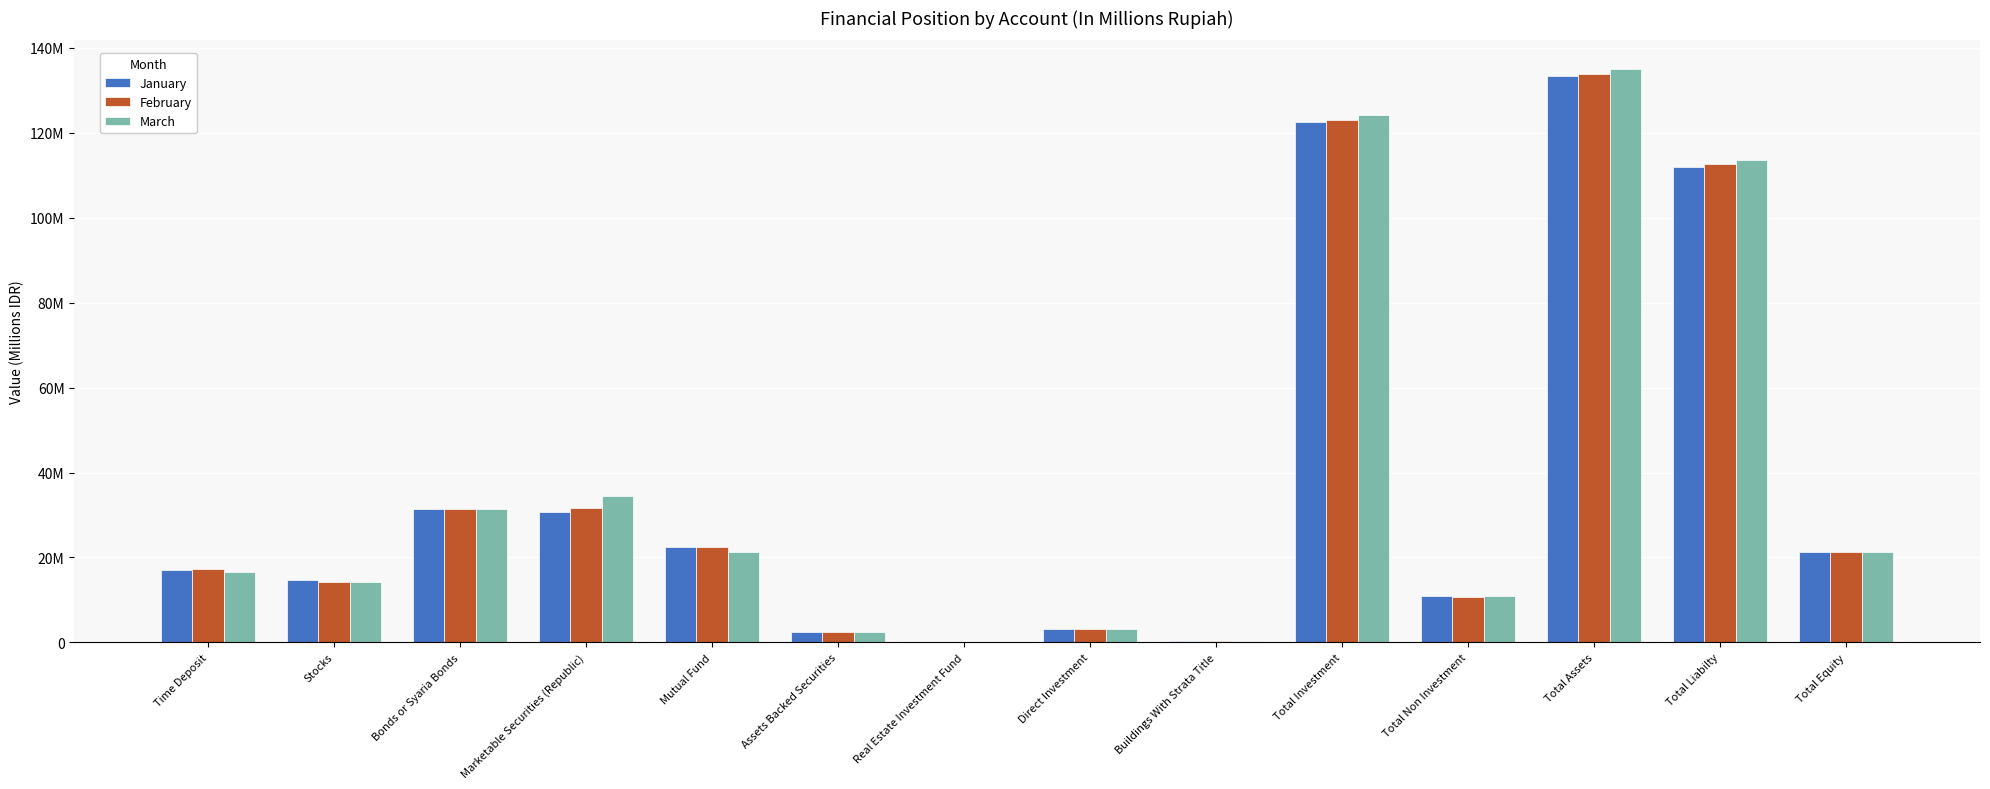

What are all the series names shown in the legend?

January, February, March